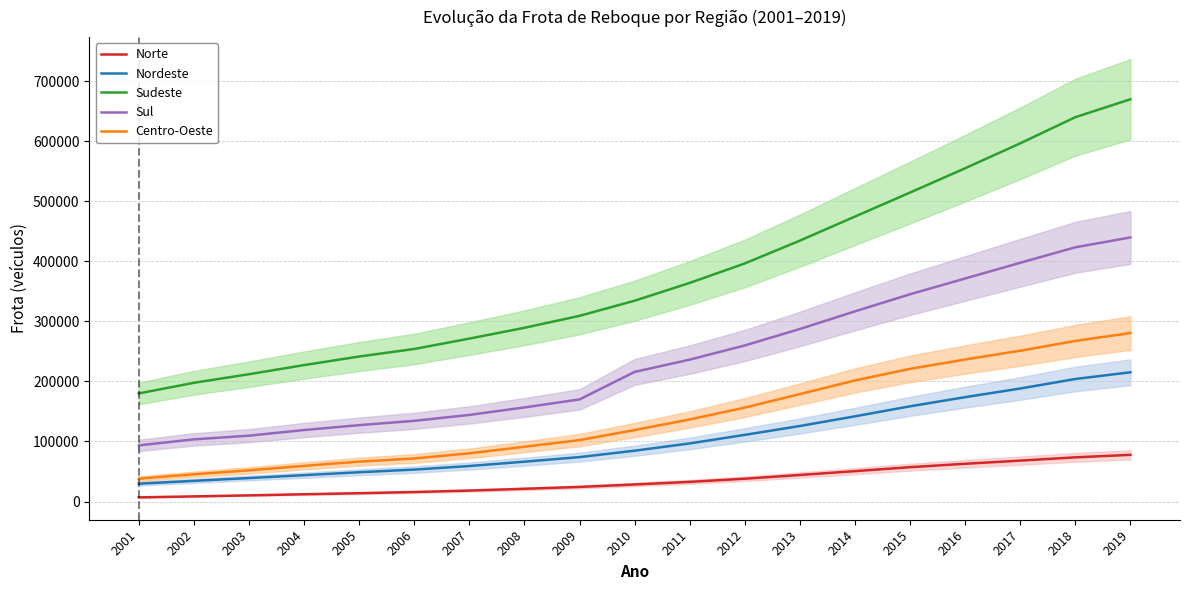

At which category is the sum across all series the highest?

2019